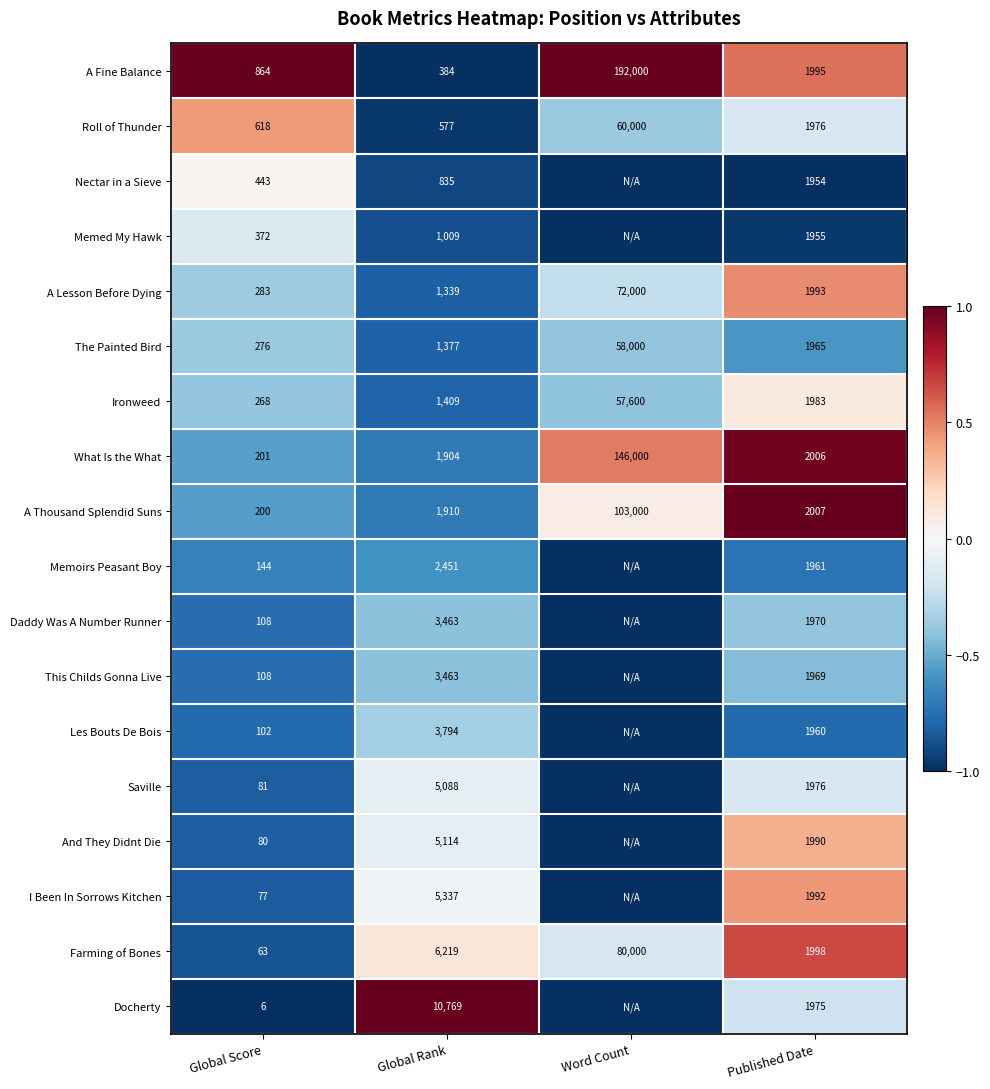

Is the value of Memoirs Peasant Boy at Published Date greater than the value of Saville at Published Date?

No